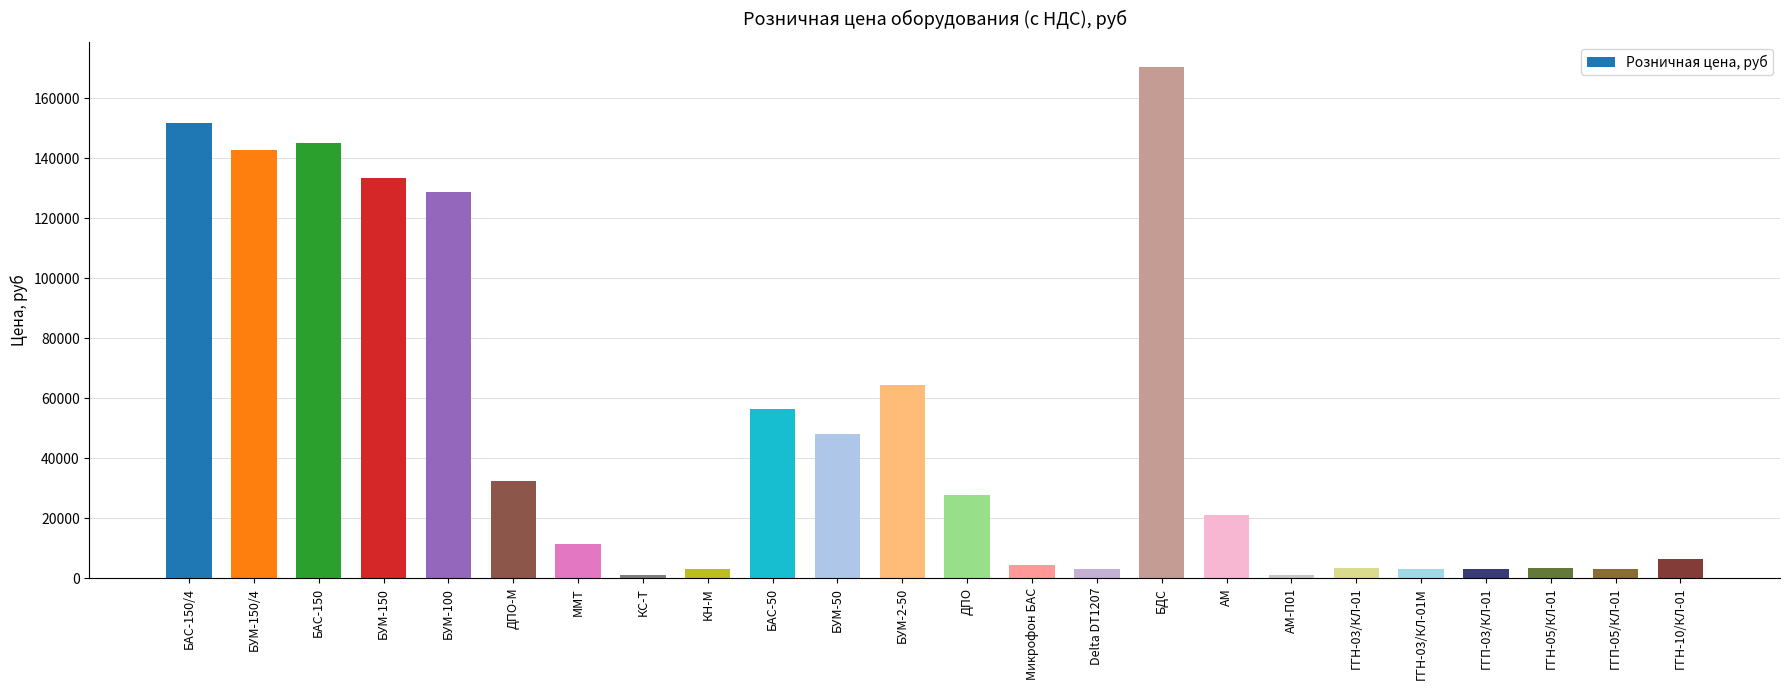

What is the sum of all values?

1167000